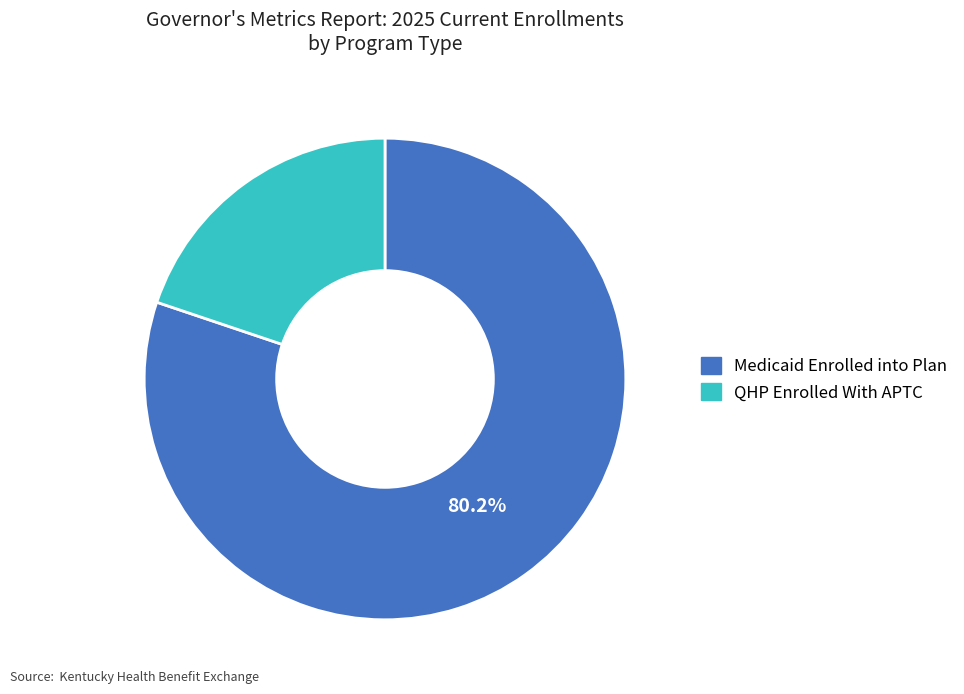

To the nearest percent, what portion does Medicaid Enrolled into Plan represent?

80%